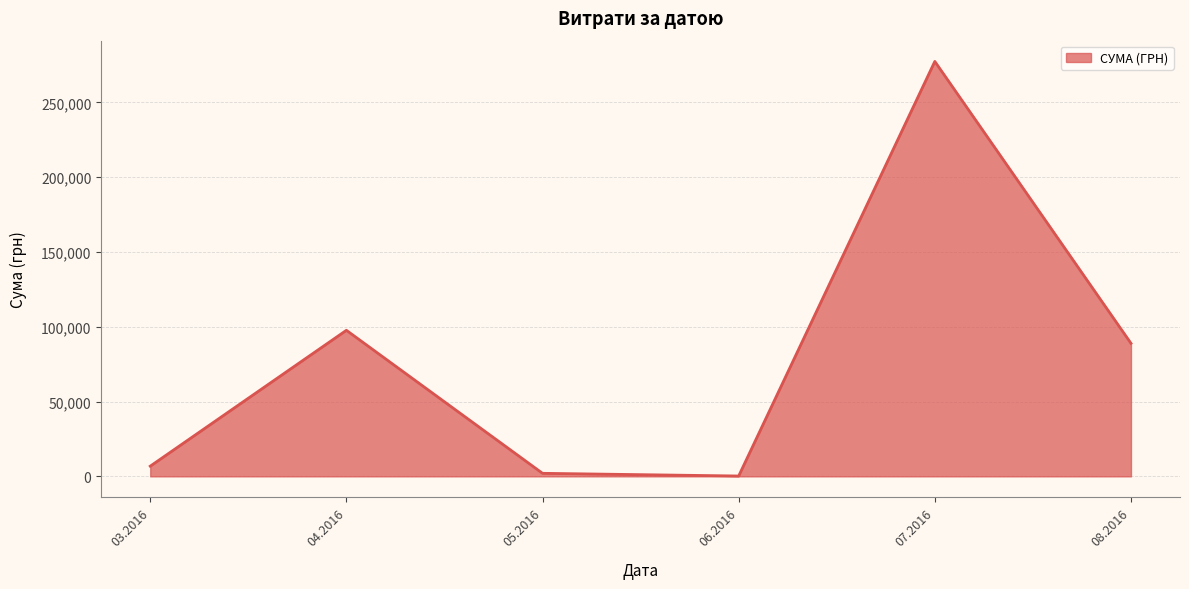

Is it true that the value at 04.2016 is 97671.7?

True